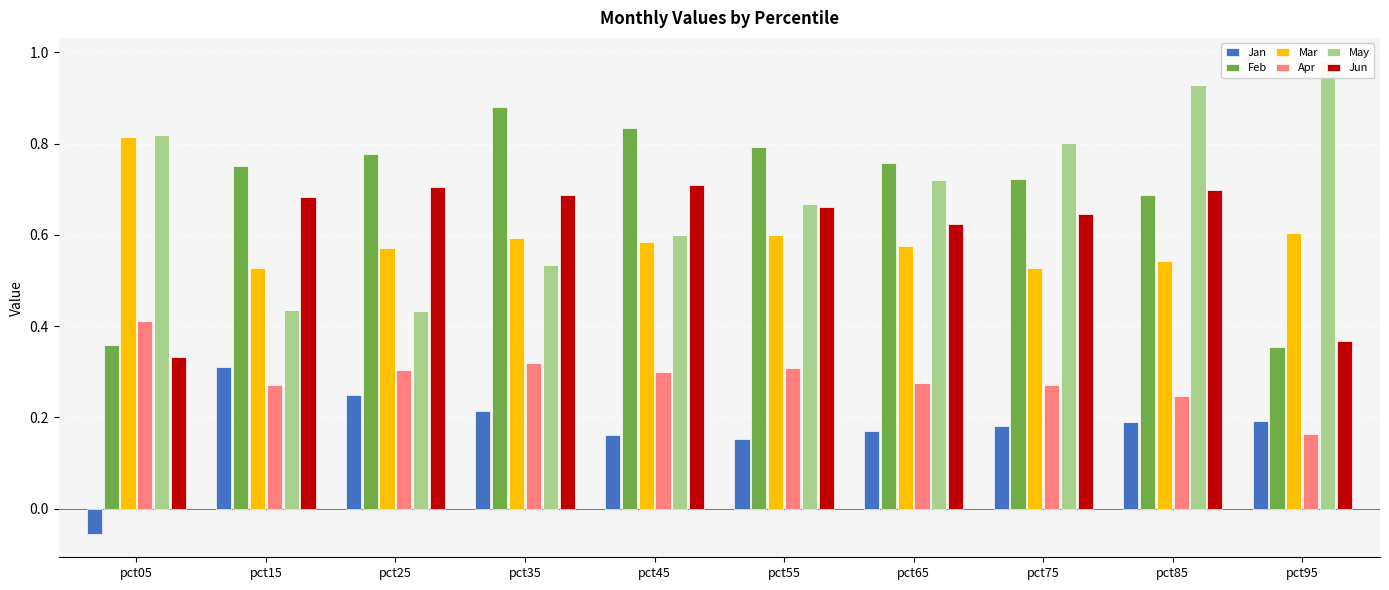

What is the minimum value shown in the chart?

-0.1